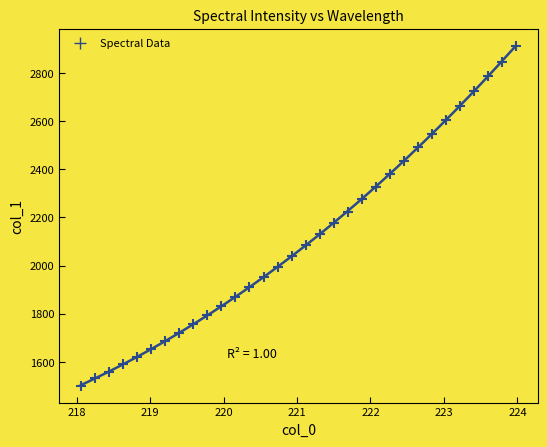

What is the range of X values (max minus min)?

5.9